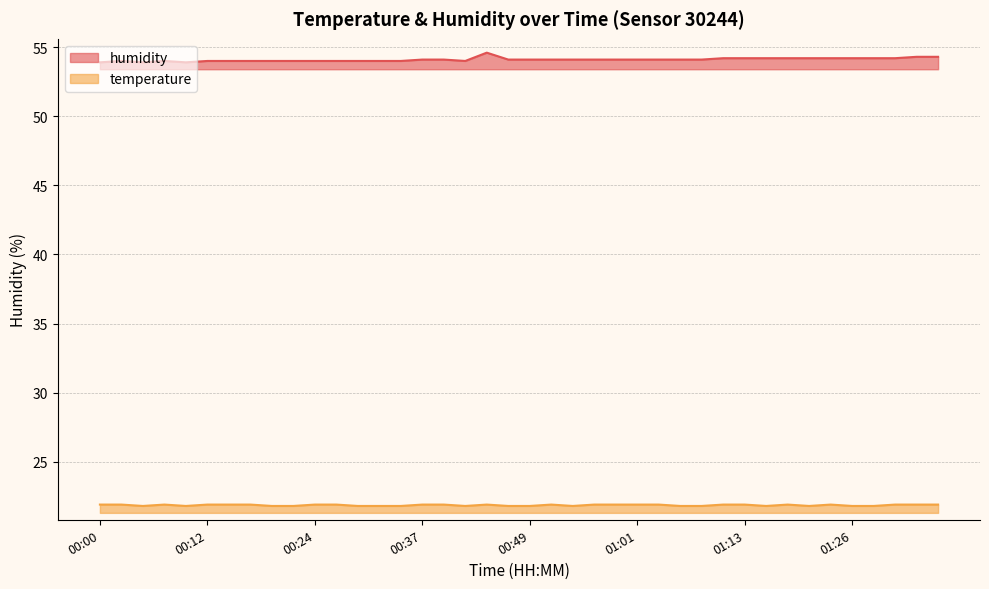

What is the sum of all temperature values?

874.3